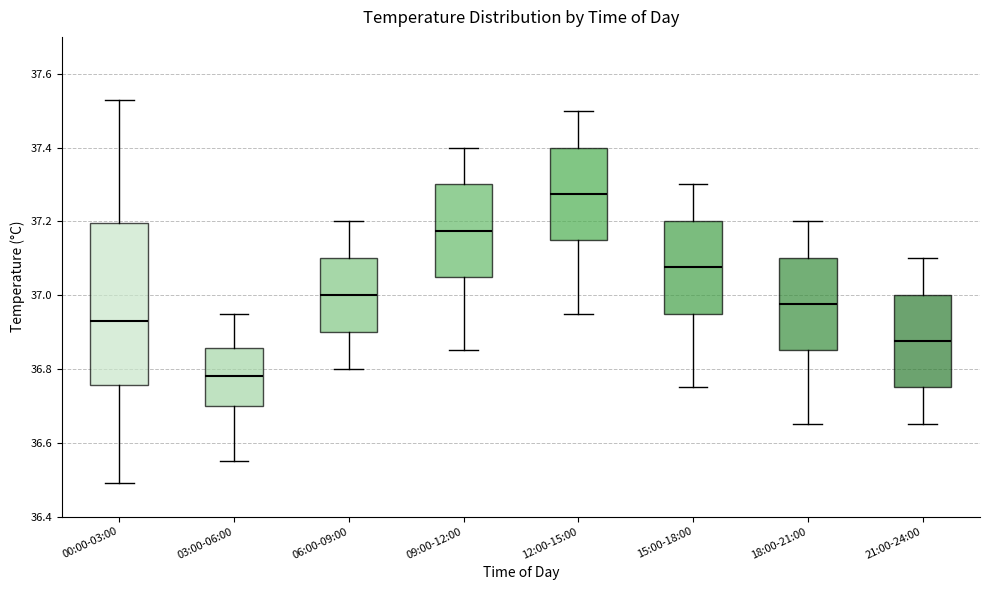

Reading left to right, read every box against the y-axis: the position of its median line, the range the box covers, and the ends of its whiskers. The values are not printed on the chart, so give them approximately, as read against the axis.

00:00-03:00: median 36.94, box 36.76 to 37.20, whiskers 36.50 to 37.54
03:00-06:00: median 36.78, box 36.70 to 36.86, whiskers 36.56 to 36.96
06:00-09:00: median 37.00, box 36.90 to 37.10, whiskers 36.80 to 37.20
09:00-12:00: median 37.18, box 37.06 to 37.30, whiskers 36.86 to 37.40
12:00-15:00: median 37.28, box 37.16 to 37.40, whiskers 36.96 to 37.50
15:00-18:00: median 37.08, box 36.96 to 37.20, whiskers 36.76 to 37.30
18:00-21:00: median 36.98, box 36.86 to 37.10, whiskers 36.66 to 37.20
21:00-24:00: median 36.88, box 36.76 to 37.00, whiskers 36.66 to 37.10